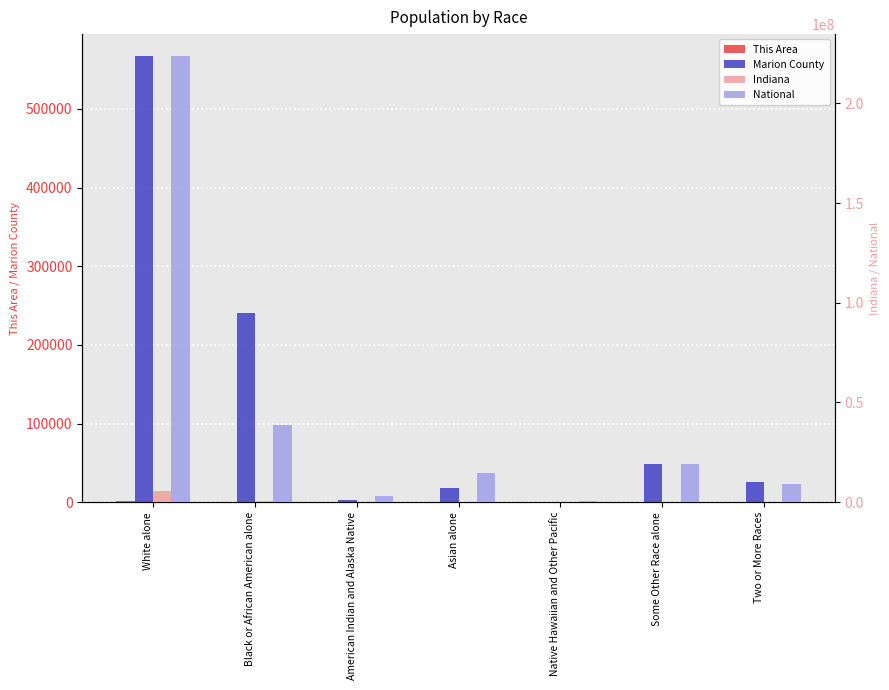

Rank the categories by National value from highest to lowest.

White alone, Black or African American alone, Some Other Race alone, Asian alone, Two or More Races, American Indian and Alaska Native, Native Hawaiian and Other Pacific